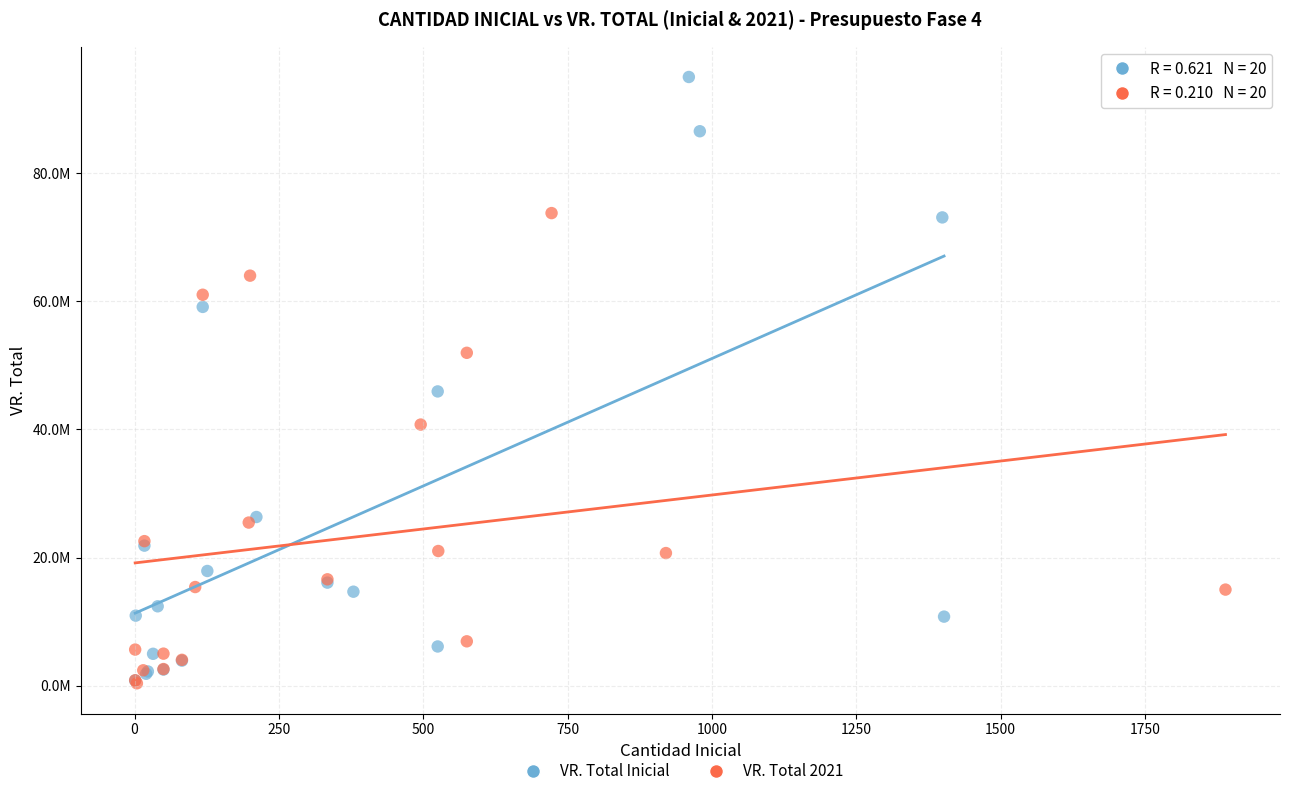

What are all the series names shown in the legend?

VR. Total Inicial, VR. Total 2021